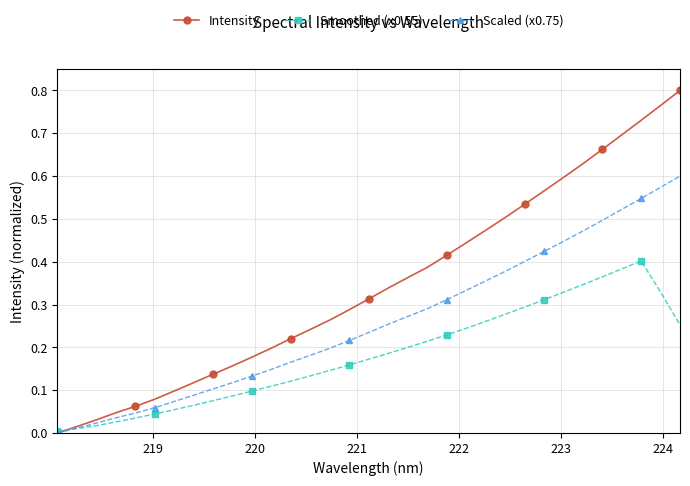

How many intersections are there between Intensity and Smoothed (x0.55)?

1